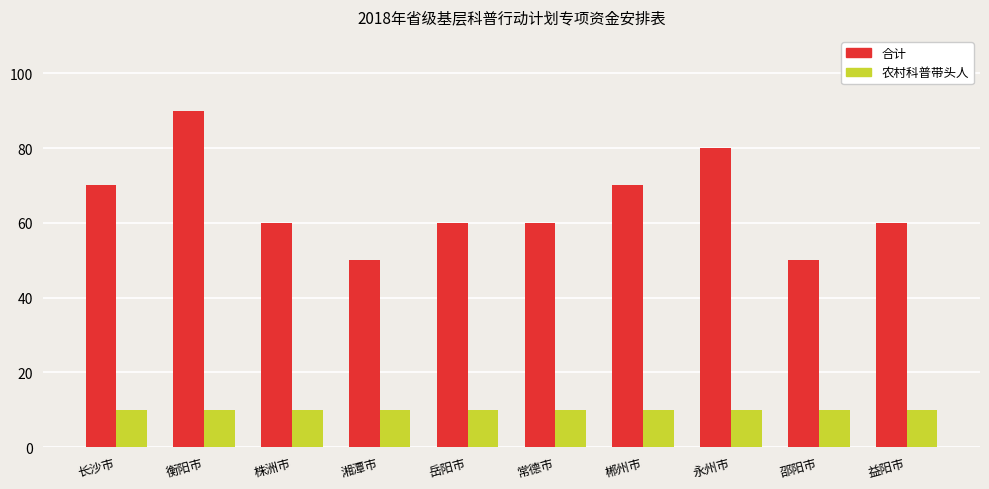

What is the value of the 合计 bar at the 8th from the left?

80